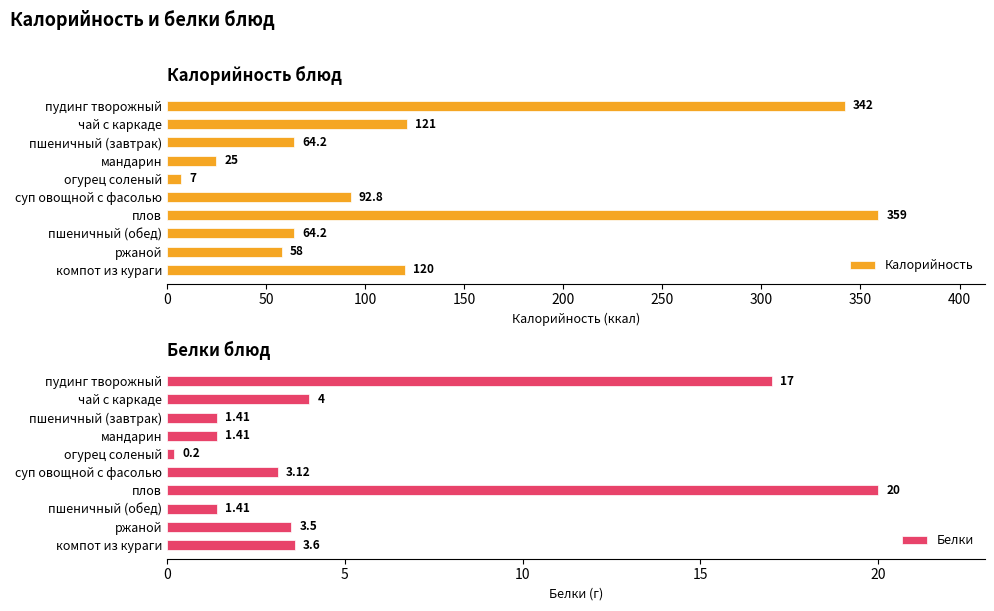

What is the maximum value shown in the chart?

359.0